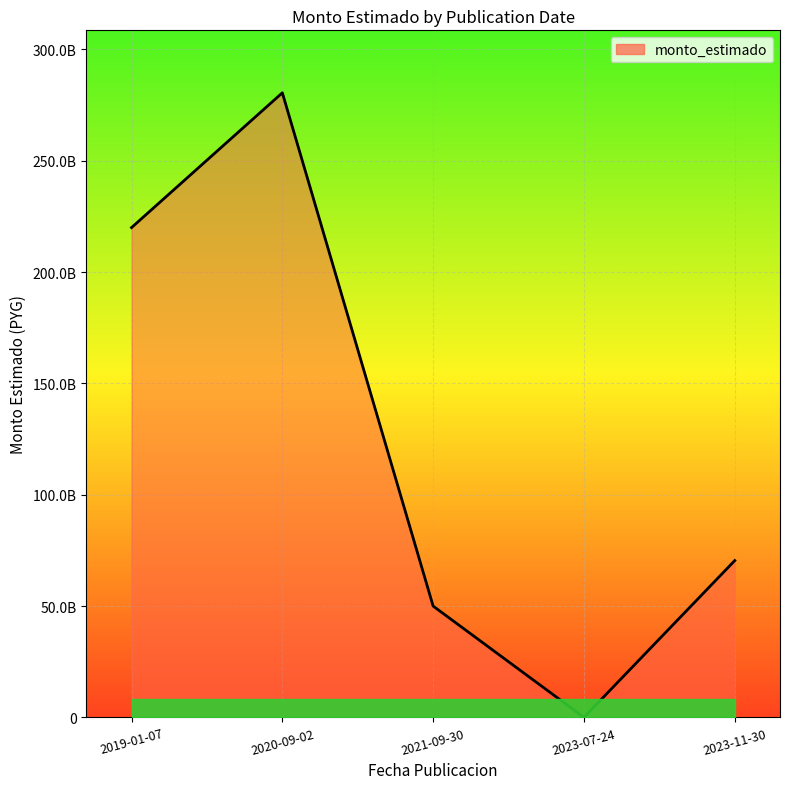

The value at 2023-07-24 is 8634368. True or false?

True